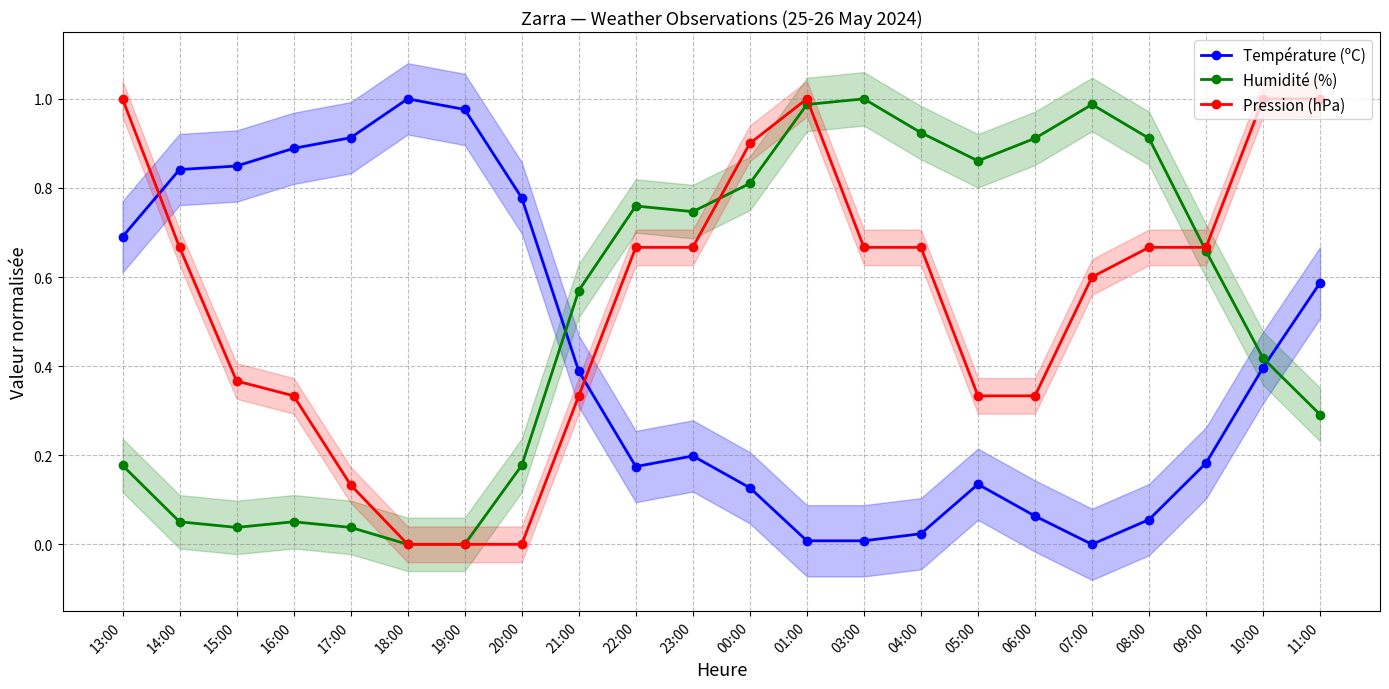

True or false: Température (ºC) has more than 2 interior local peaks.

True